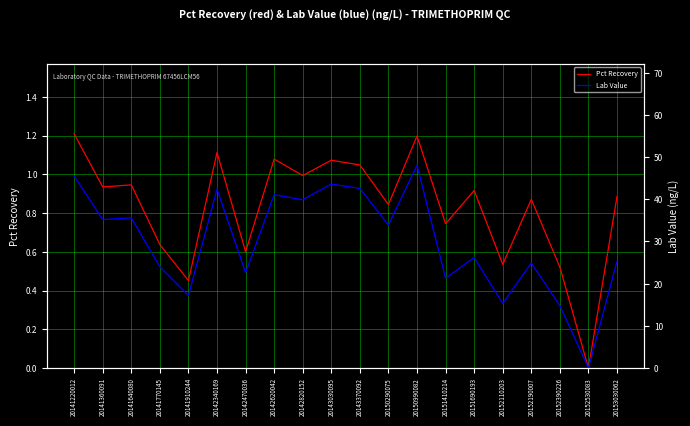

Reading left to right, what are all the values shown in this chart?

Pct Recovery: 1.2	0.9	0.9	0.6	0.5	1.1	0.6	1.1	1.0	1.1	1.0	0.8	1.2	0.7	0.9	0.5	0.9	0.5	0.0	0.9
Lab Value: 45.5	35.2	35.6	24.0	17.2	42.4	22.6	41.1	39.9	43.6	42.6	33.9	48.1	21.3	26.2	15.3	24.9	14.8	0.0	25.3